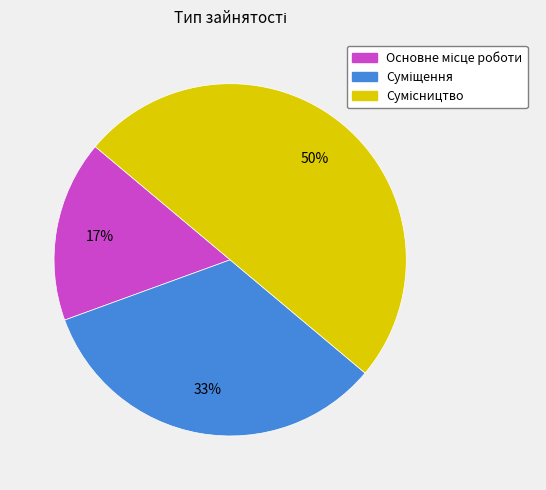

To the nearest percent, what is the average slice percentage?

33%